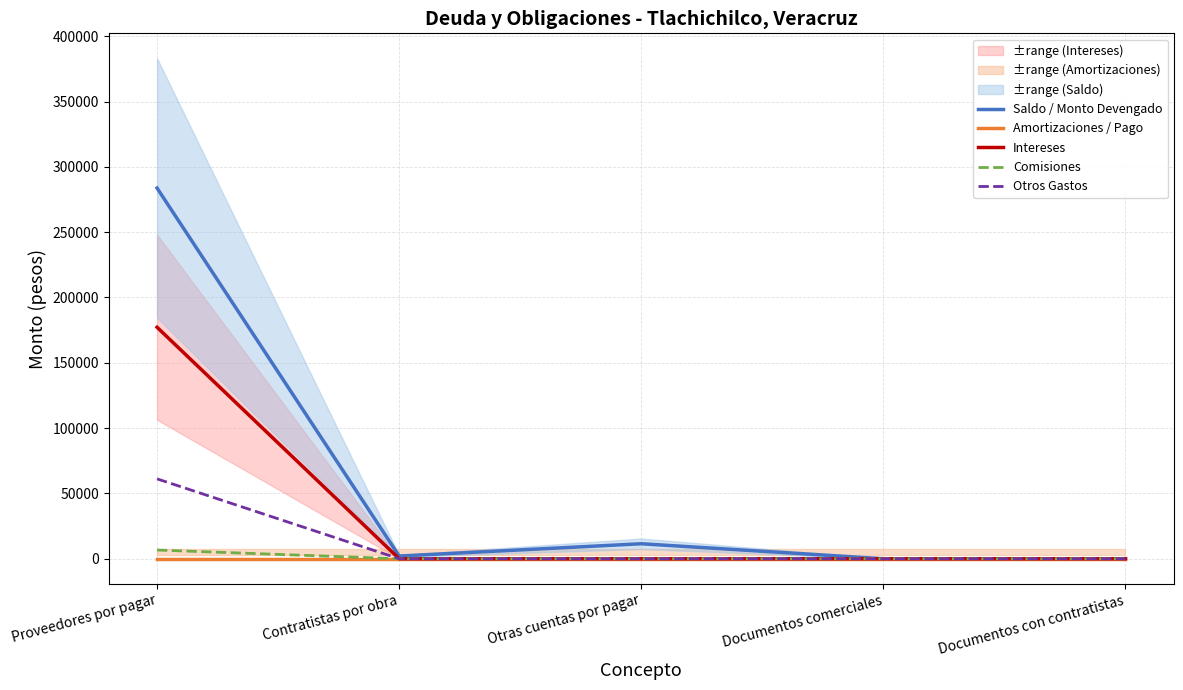

Does the chart display data point markers on the line(s)?

No